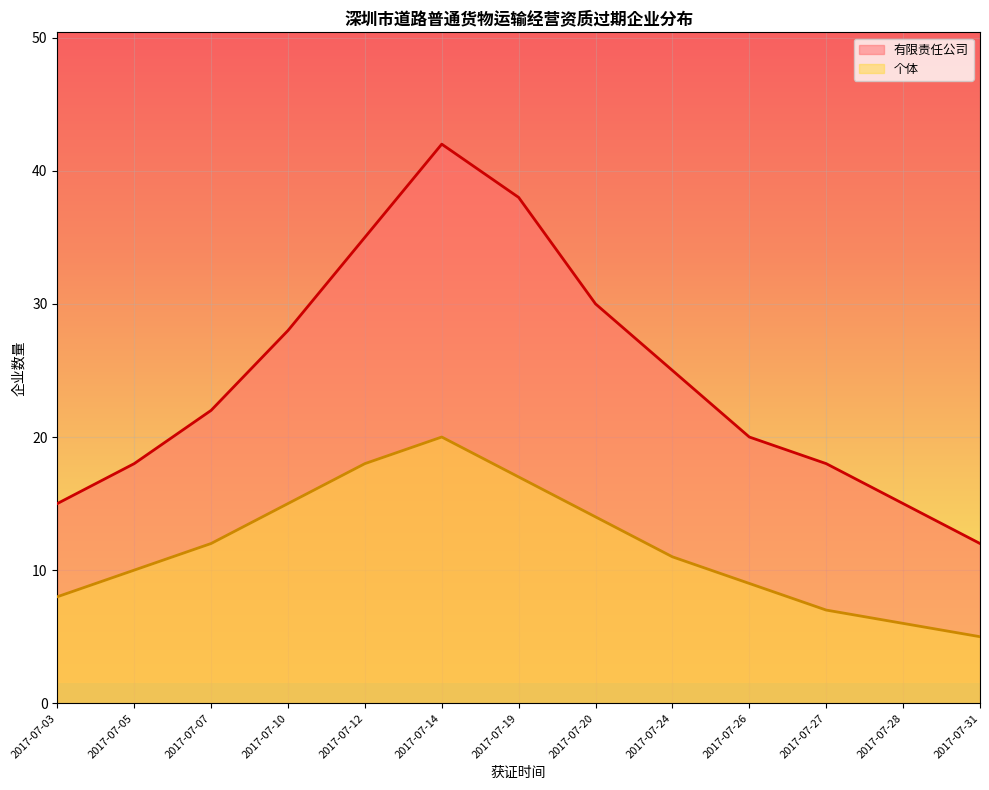

Which has a higher value, 2017-07-28 or 2017-07-31?

2017-07-28